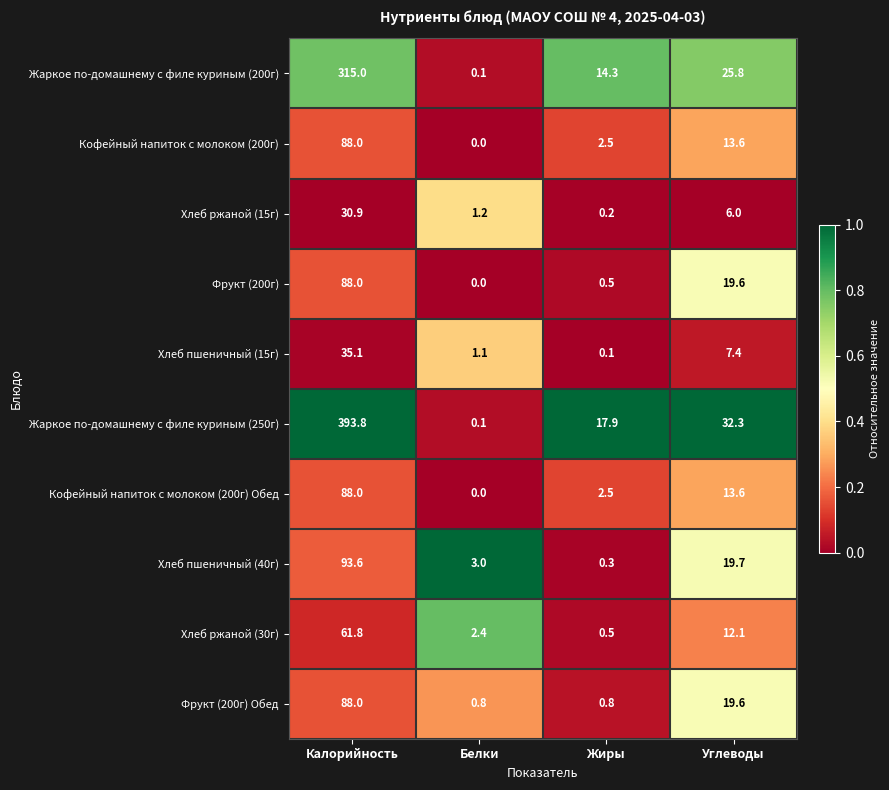

What is the difference between the highest and lowest values at Калорийность?

362.9